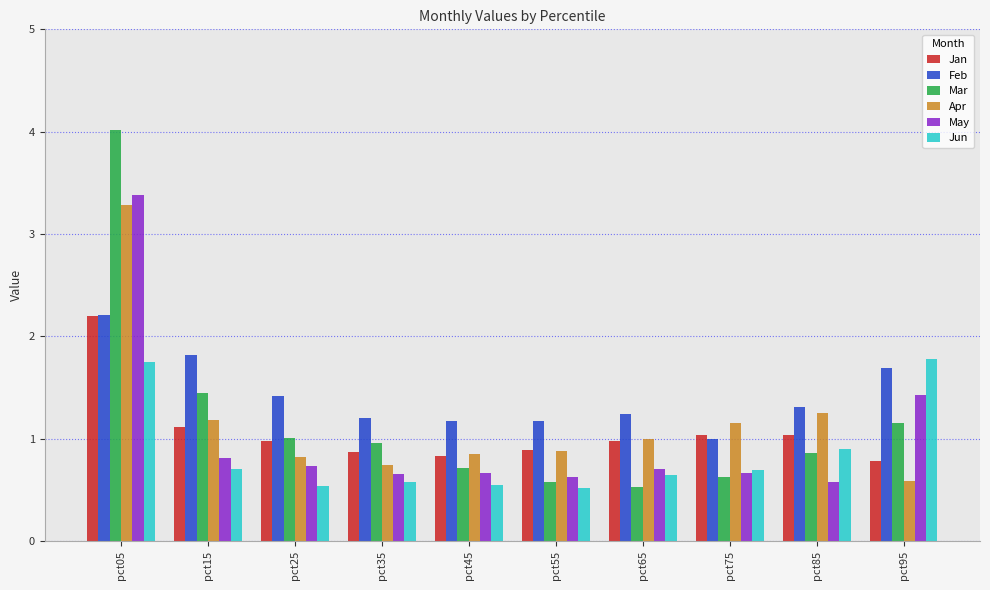

The May series shows 2.2 at pct95. True or false?

False